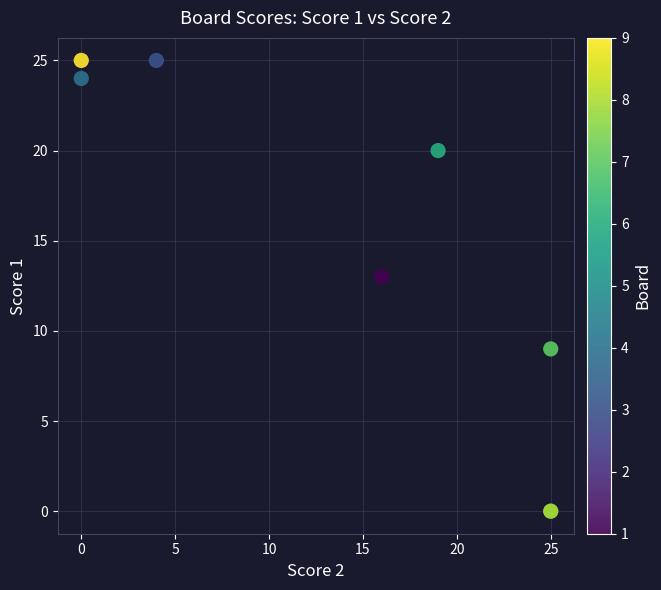

What Y value in the scatter plot is closest to 12?

13